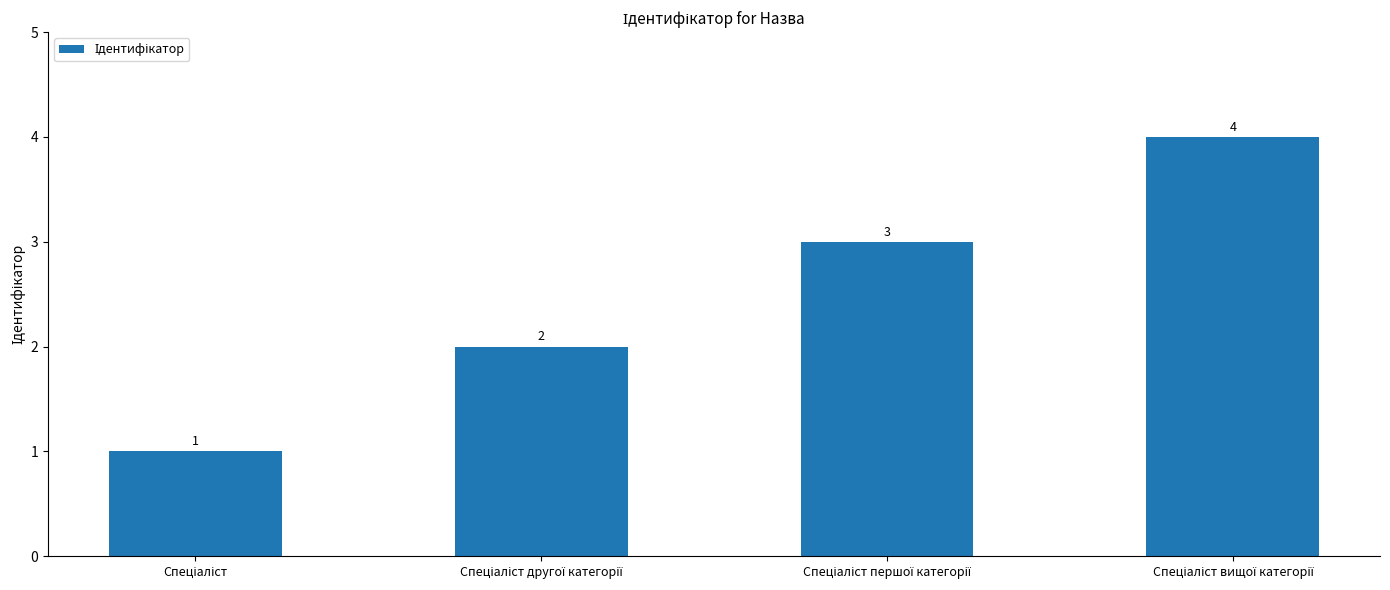

What is the maximum value shown in the chart?

4